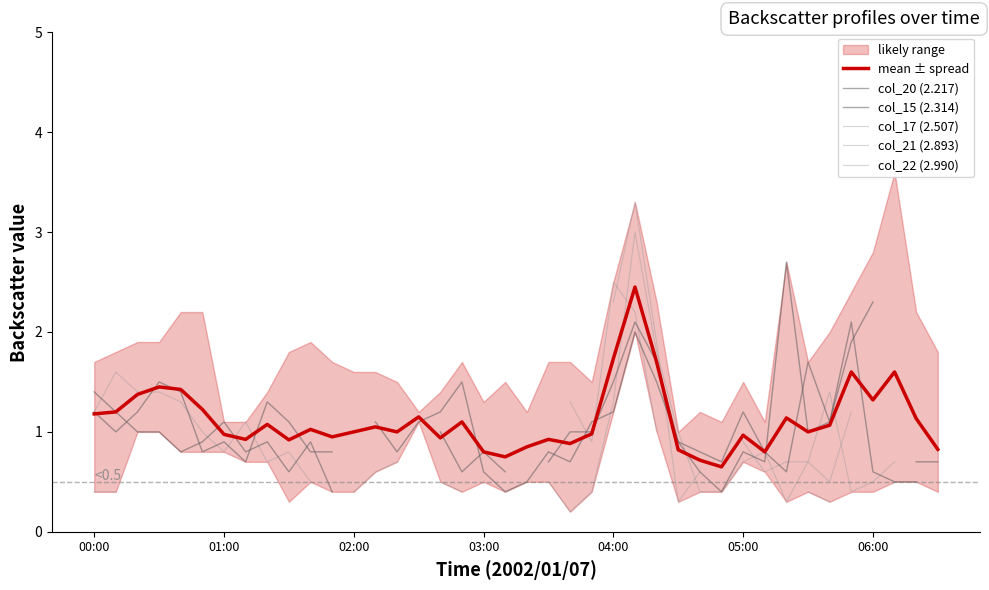

Does the chart display data point markers on the line(s)?

No